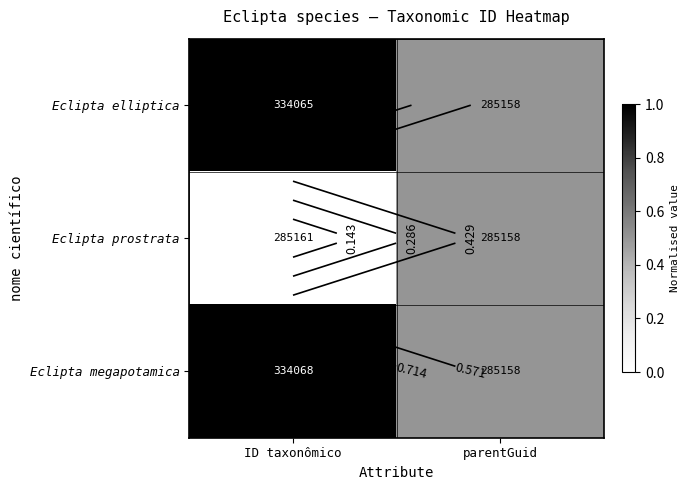

Which category has the highest value across all series?

ID taxonômico